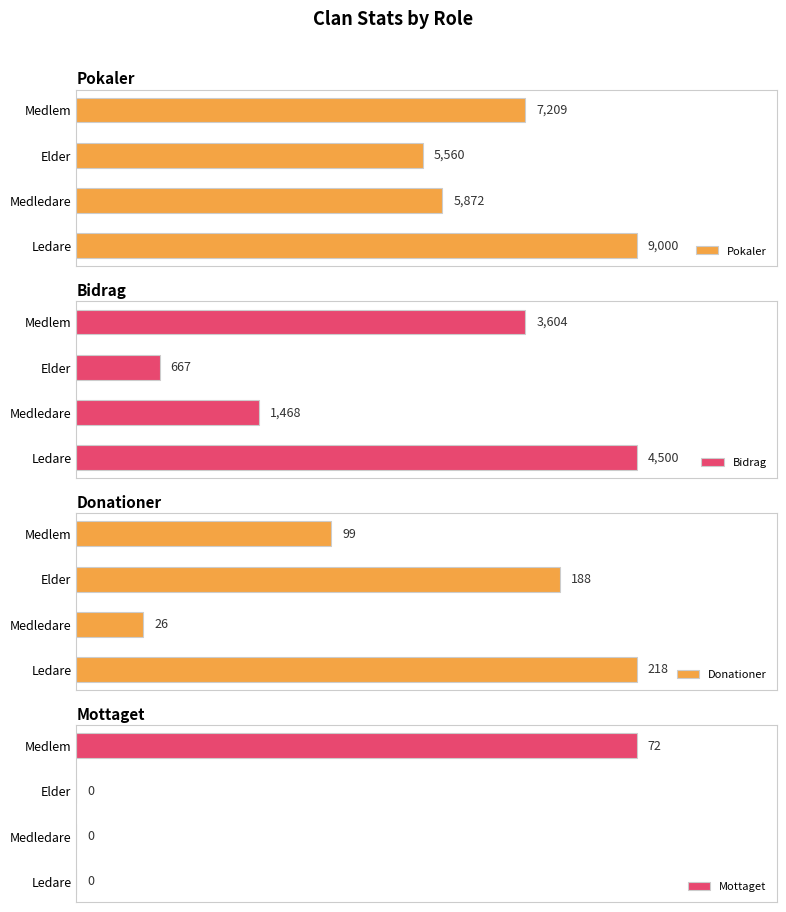

What is the highest value of the Bidrag series?

4500